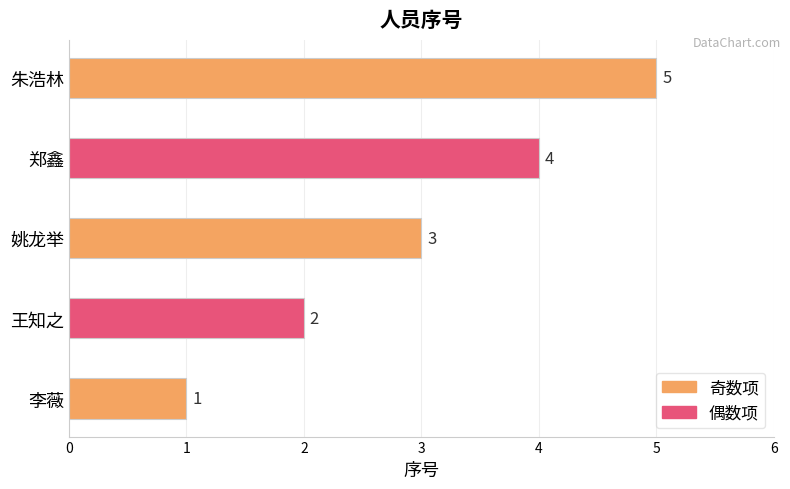

True or false: the data shows 5 at 姚龙举.

False